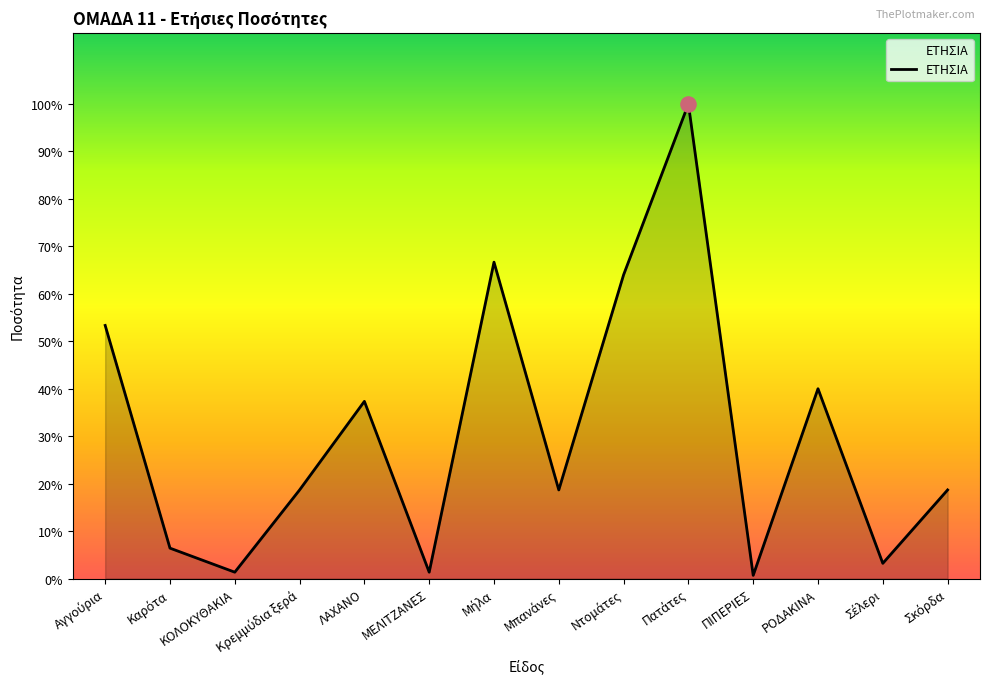

Between Κρεμμύδια ξερά and ΠΙΠΕΡΙΕΣ, which is larger?

Κρεμμύδια ξερά